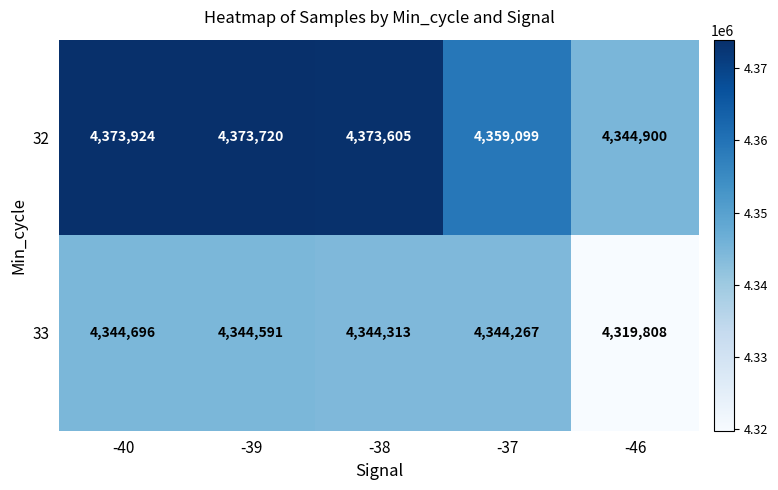

Rank the series by their maximum value, from highest to lowest.

32, 33